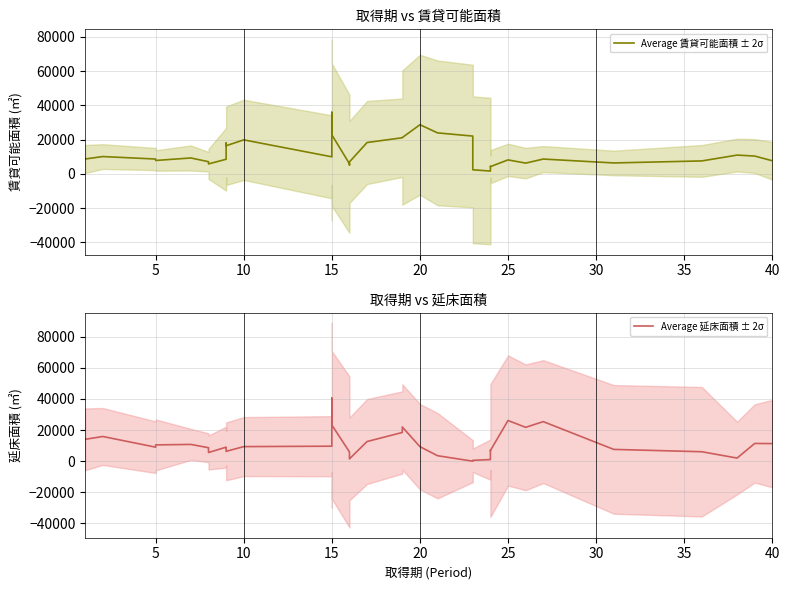

Which category has the highest value in the Average 延床面積 ± 2σ series?

15